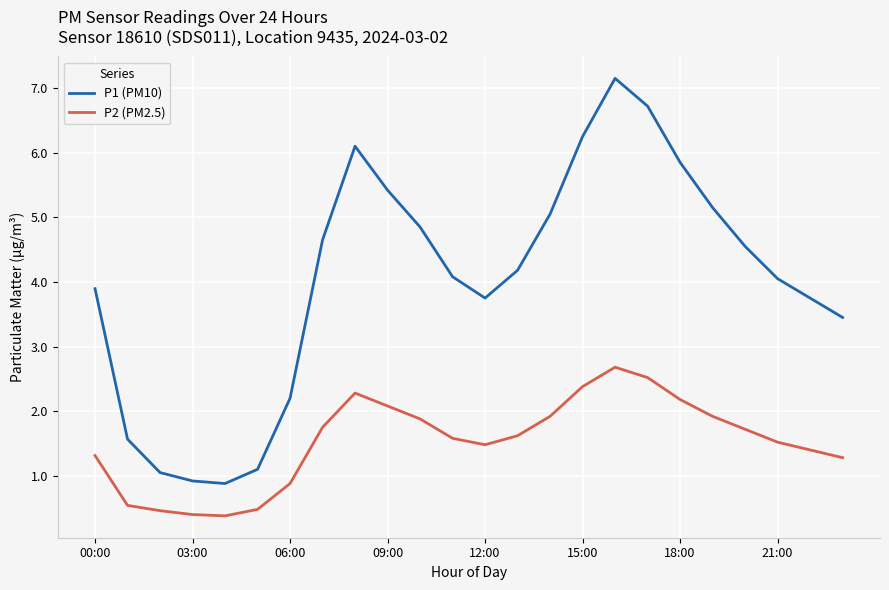

Rank the series by their maximum value, from highest to lowest.

P1 (PM10), P2 (PM2.5)